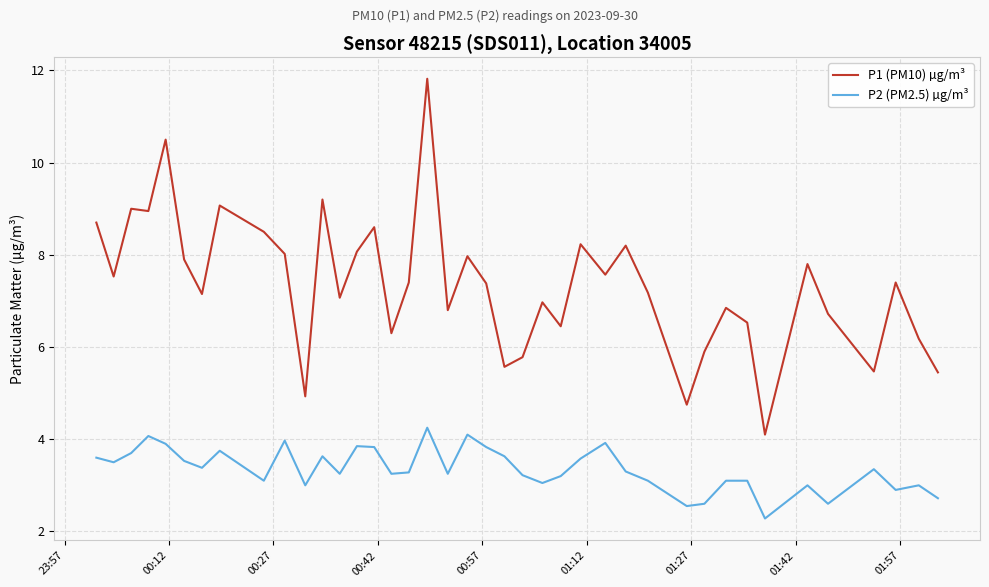

Which series has the largest total across all categories?

P1 (PM10) µg/m³